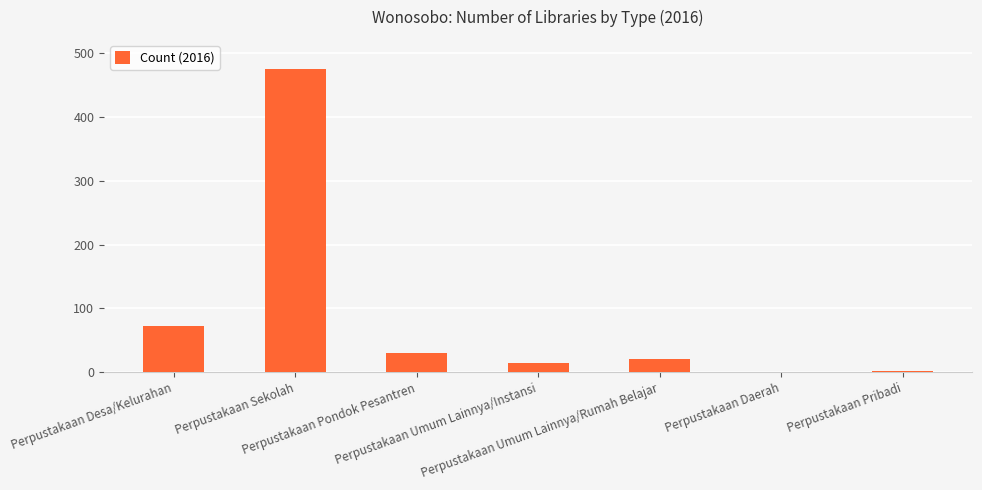

What is the maximum value shown in the chart?

474